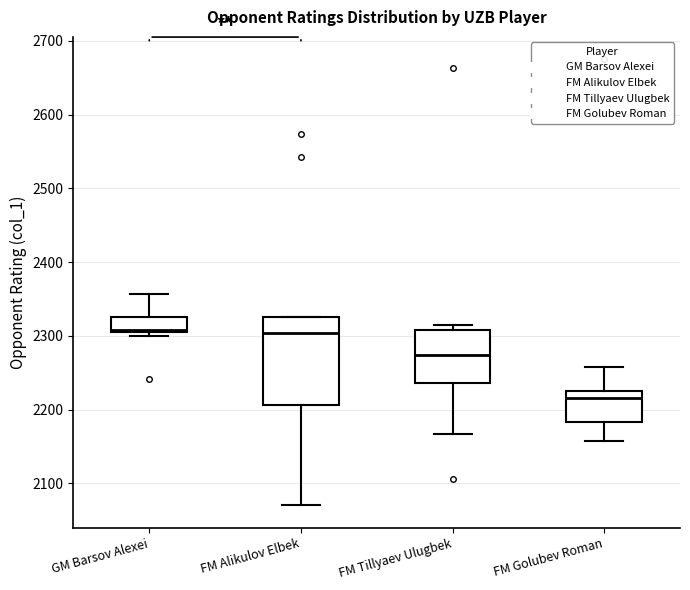

Reading left to right, transcribe this box plot: for each box, give where its median line is, the range the box spans, and where its two whiskers end, as read against the y-axis. The values are not printed on the chart, so give them approximately, as read against the axis.

GM Barsov Alexei: median 2310, box 2310 to 2330, whiskers 2300 to 2360
FM Alikulov Elbek: median 2300, box 2210 to 2330, whiskers 2070 to 2330
FM Tillyaev Ulugbek: median 2270, box 2240 to 2310, whiskers 2170 to 2310 (just above the box's upper edge)
FM Golubev Roman: median 2220, box 2180 to 2230, whiskers 2160 to 2260